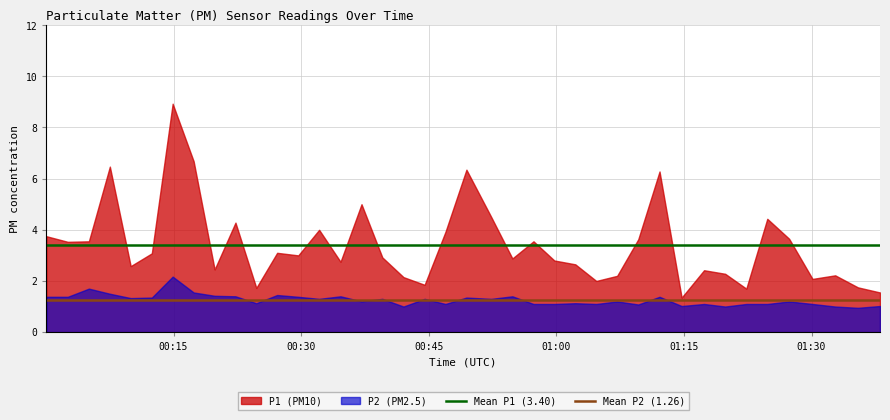

How many lines are shown in the chart?

2